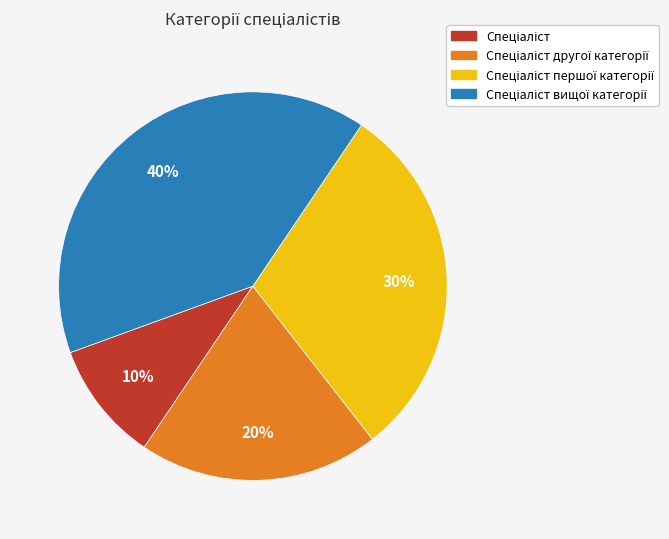

Is there a majority slice in this chart?

No